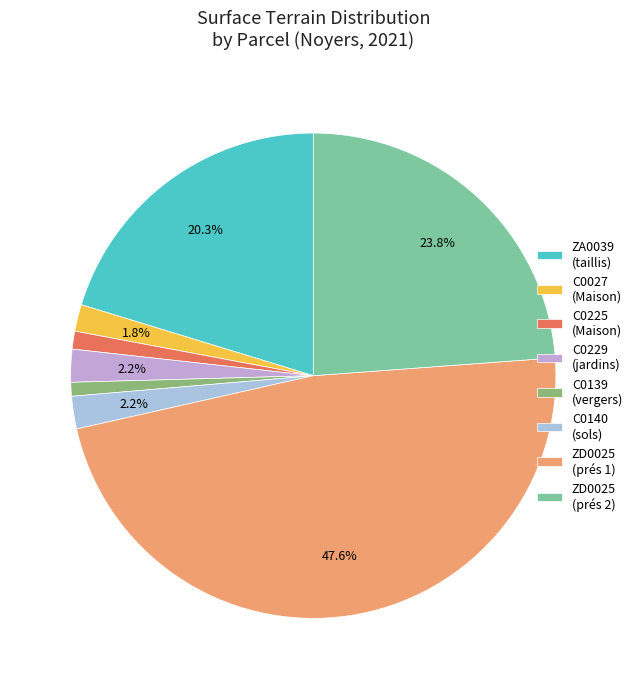

Does any single category account for the majority?

No